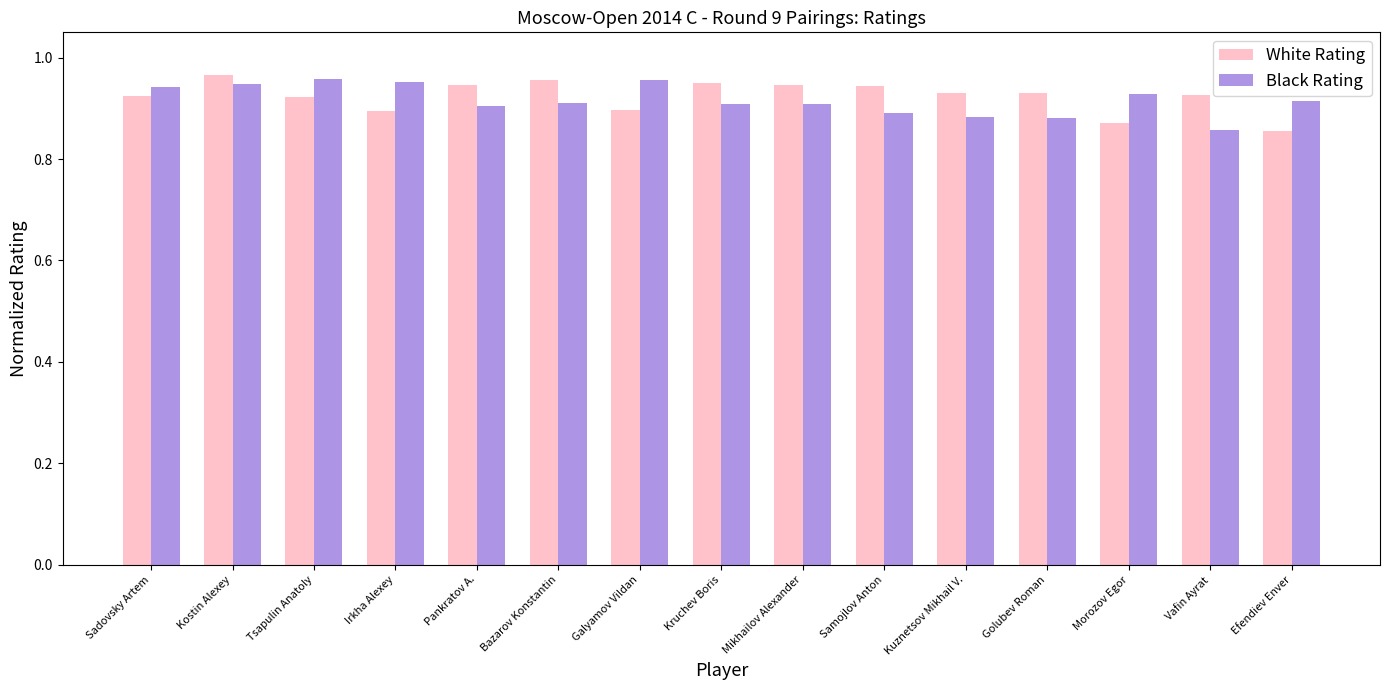

At Morozov Egor, list the series in order from smallest to largest.

White Rating, Black Rating